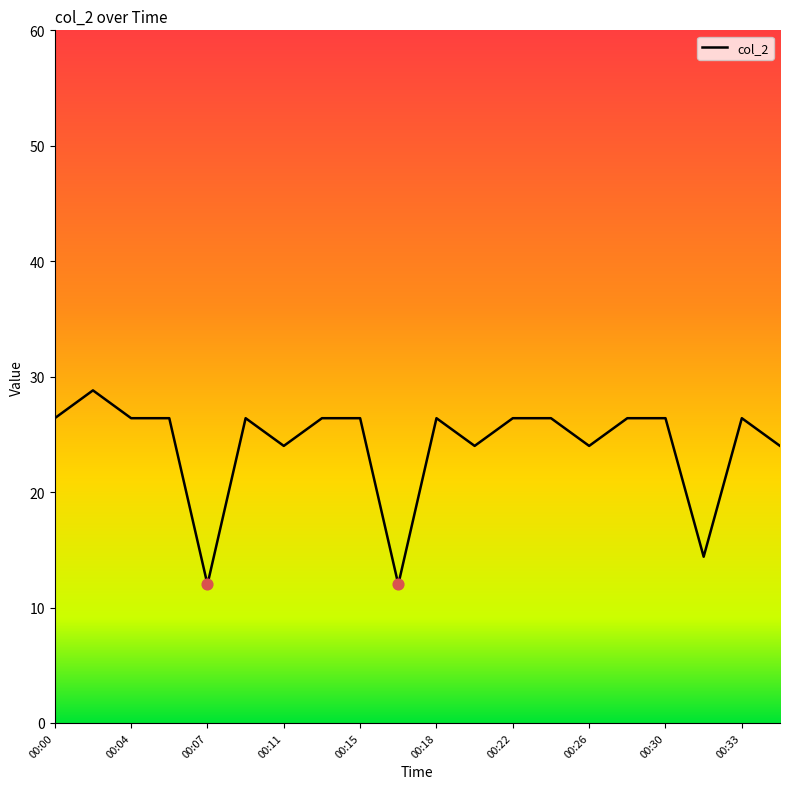

What is the greatest value displayed?

28.8